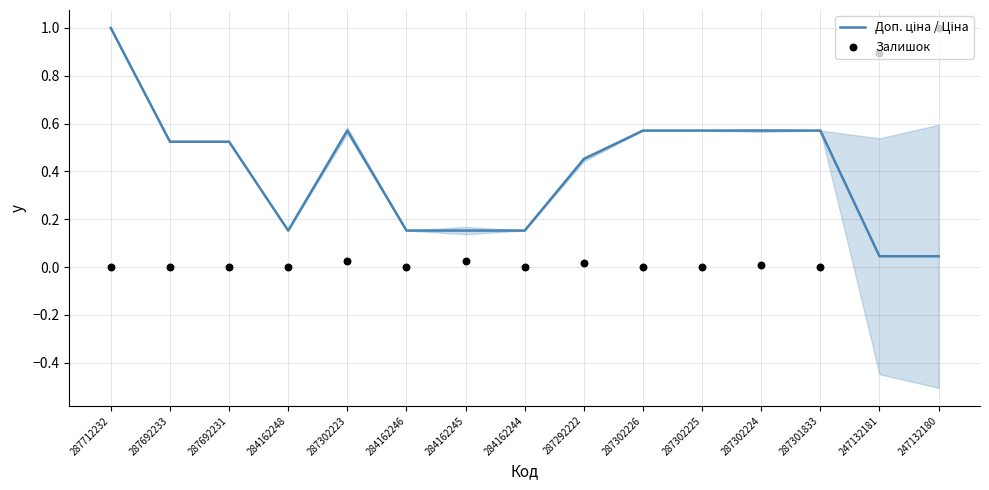

At how many categories does at least one series exceed 0?

15